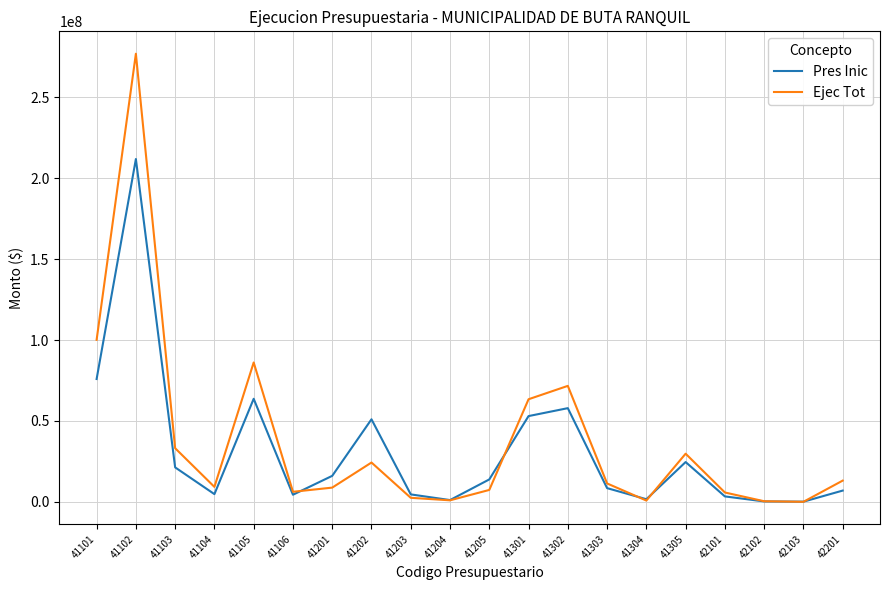

Which series has the largest range (max minus min)?

Ejec Tot